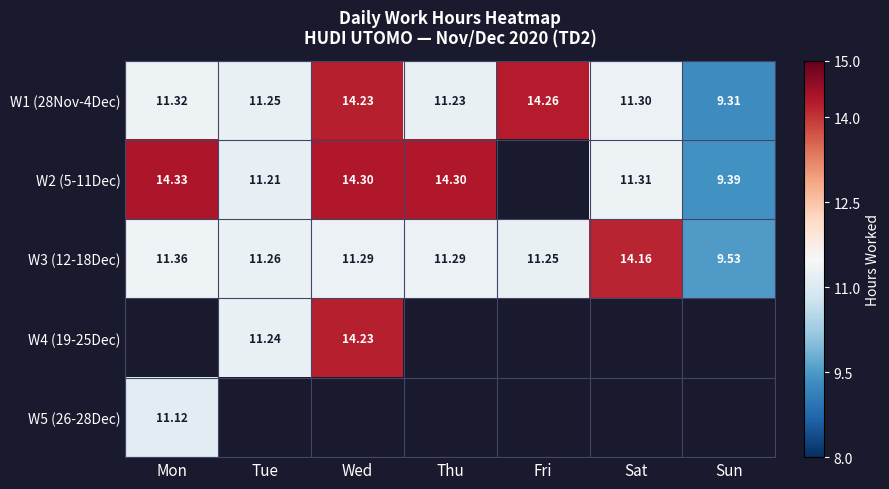

Which series has the widest spread of values?

W1 (28Nov-4Dec)